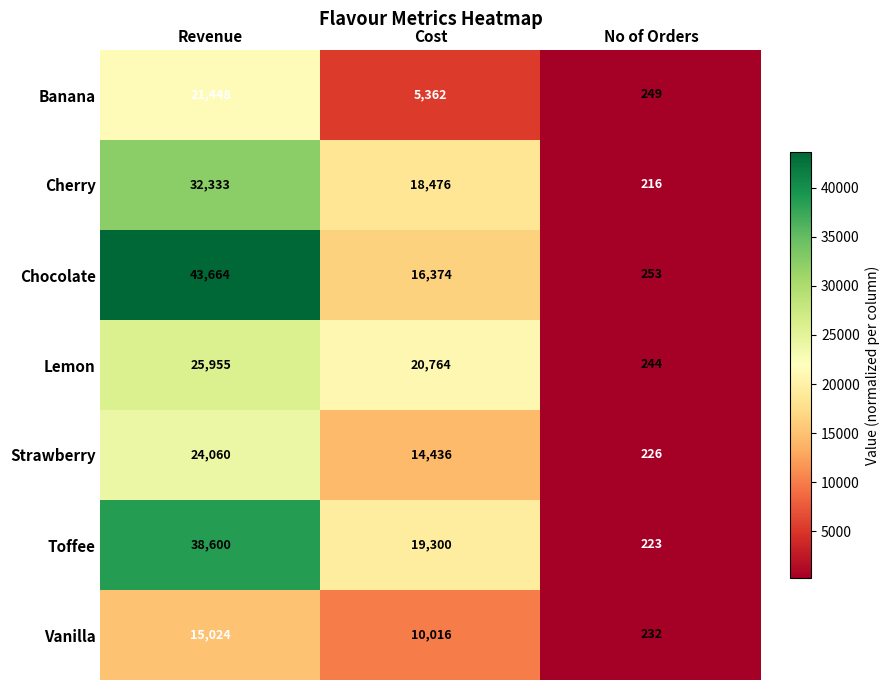

What is the smallest value displayed?

216